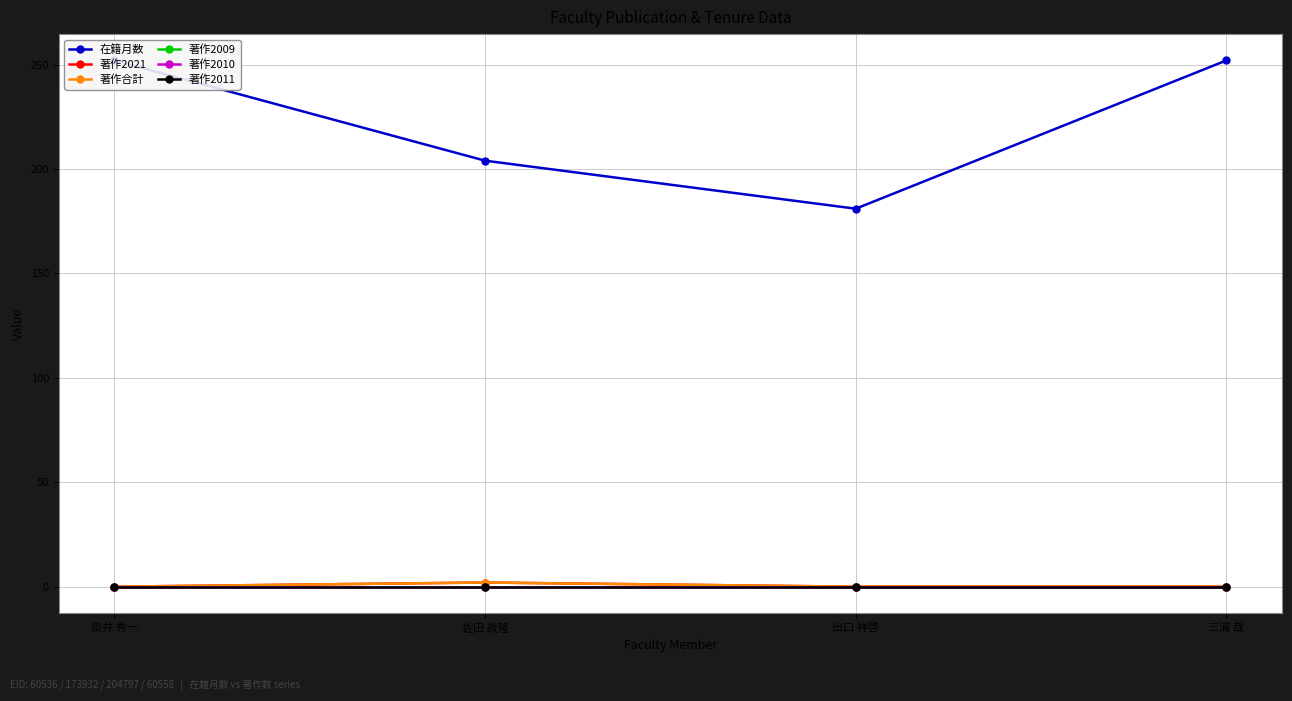

In 在籍月数, how many points are lower than both neighbors (excluding endpoints)?

1